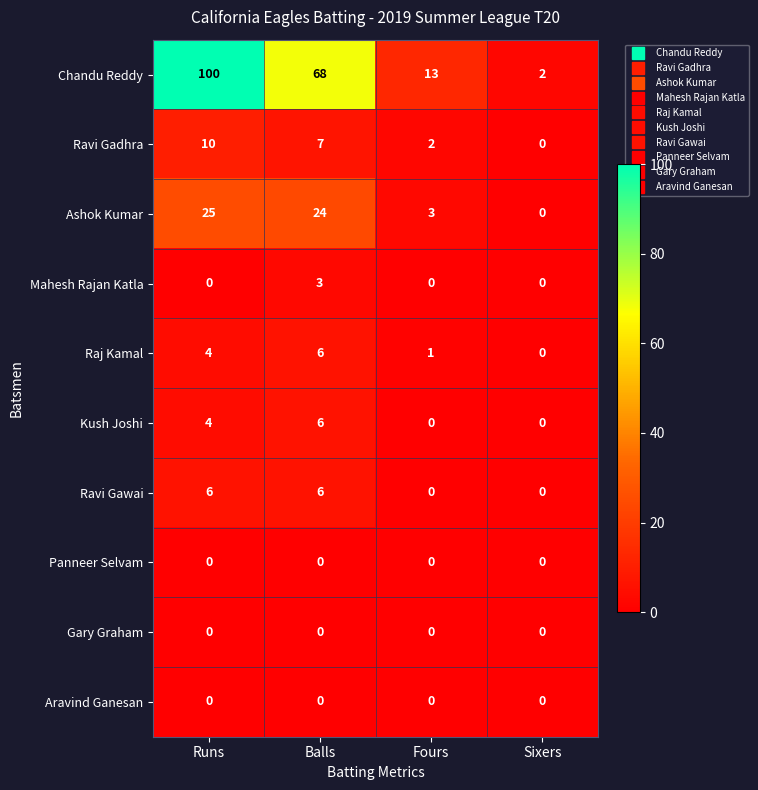

How many categories are shown in the chart?

4